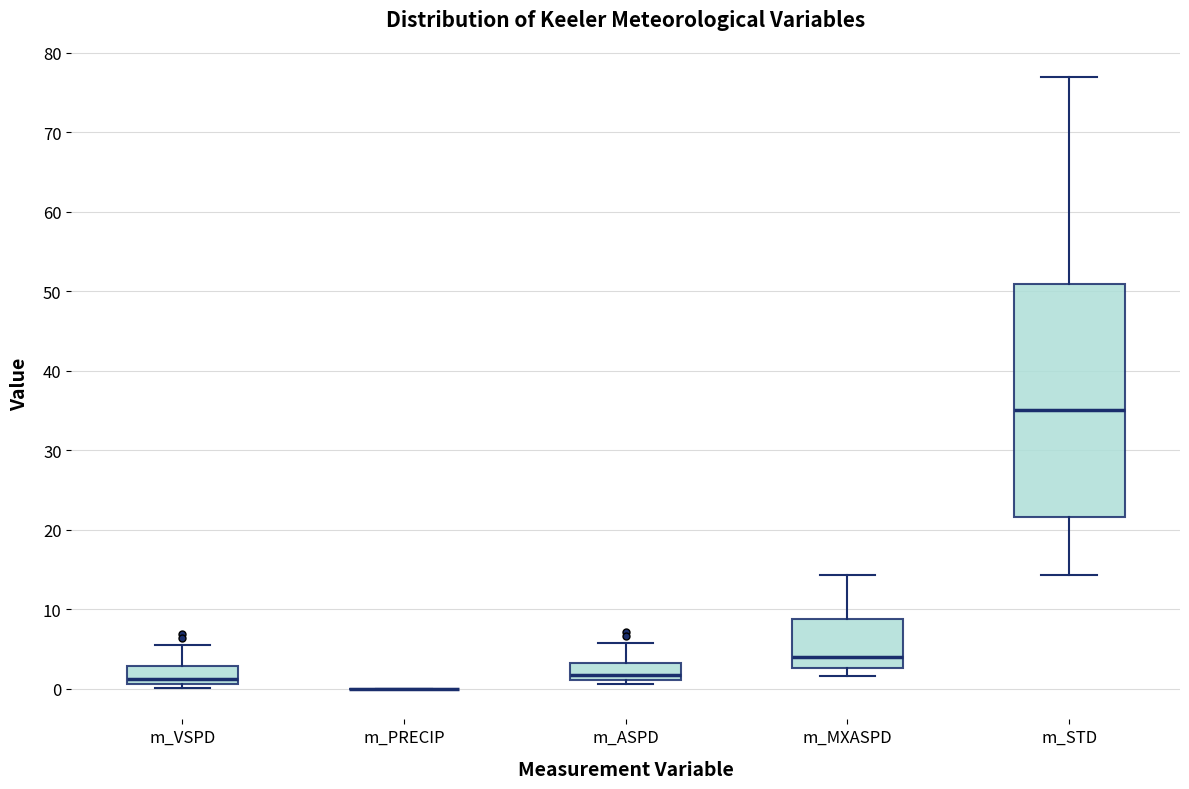

Comparing the boxes themselves (not the whiskers), which one is the tallest?

m_STD